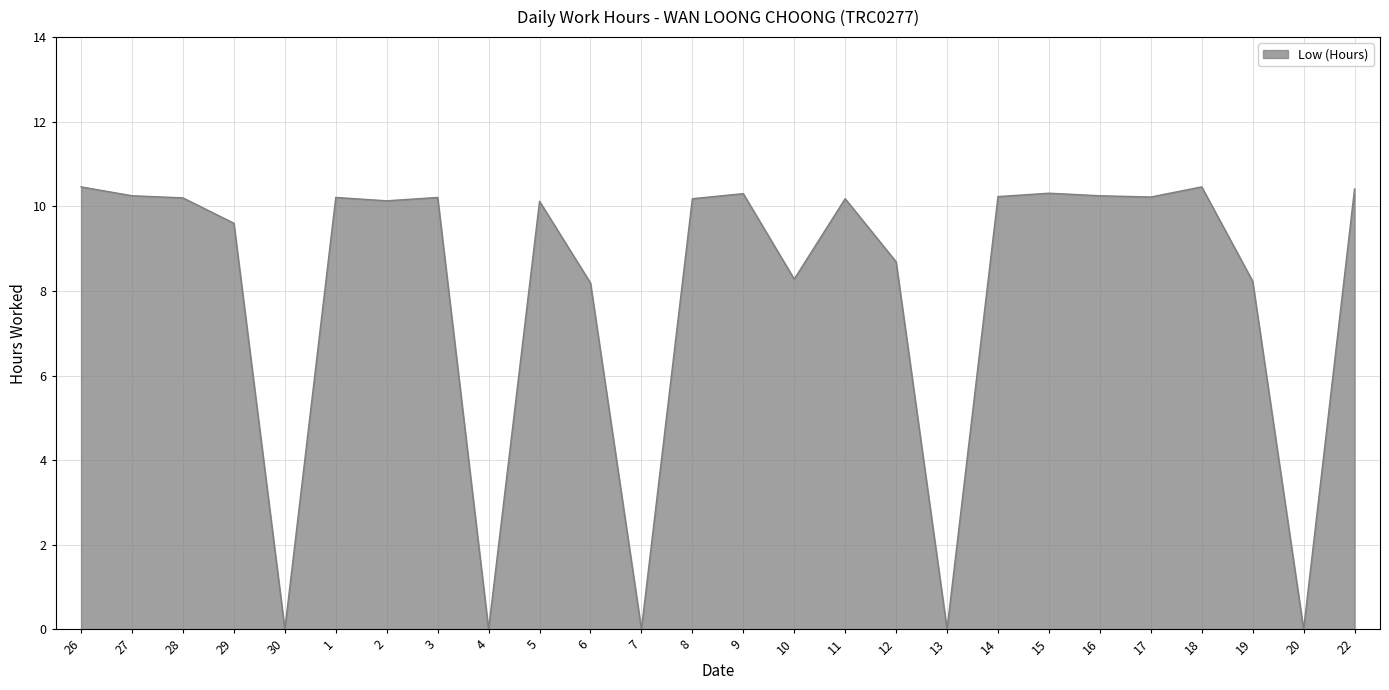

The value at 6 is 11.4. True or false?

False